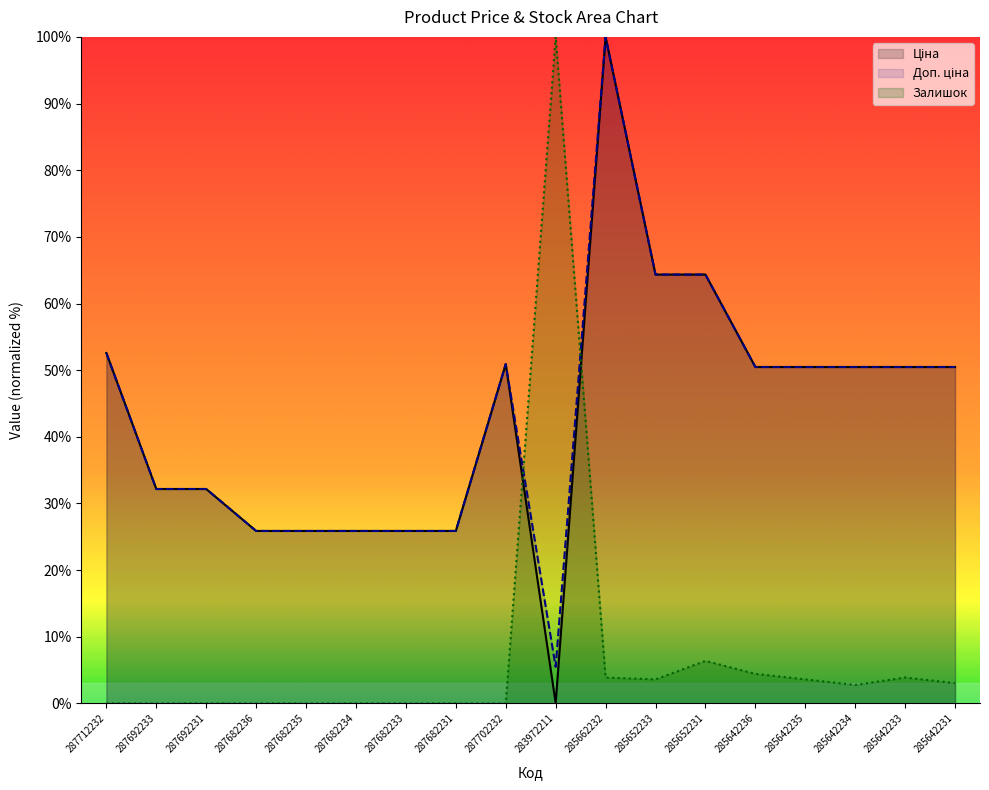

The Доп. ціна series shows 25.9 at 287682235. True or false?

True